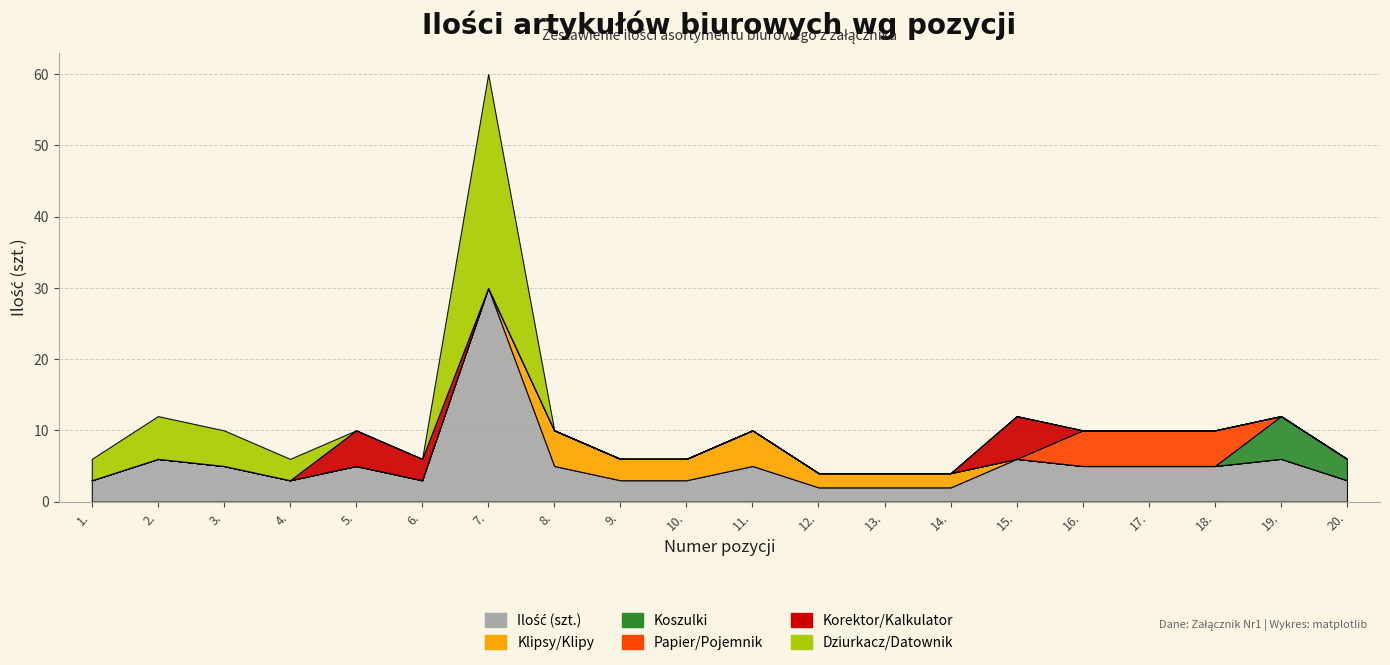

What is the approximate value of Ilość (szt.) at 15., to the nearest 5?

5